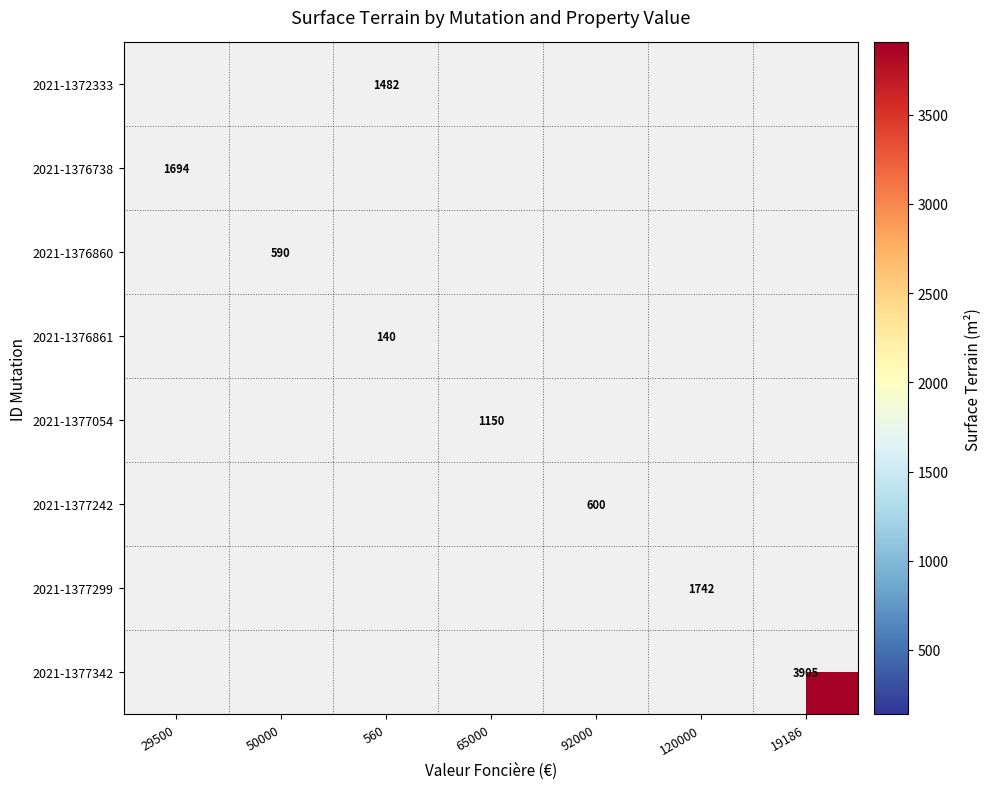

The value of 2021-1377054 at 65000 is 1508. True or false?

False